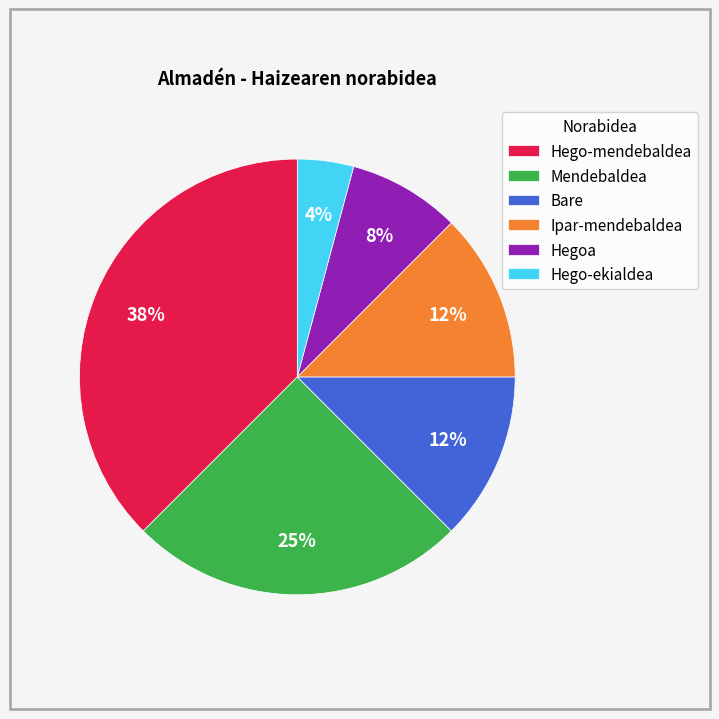

How many slices are in this pie chart?

6